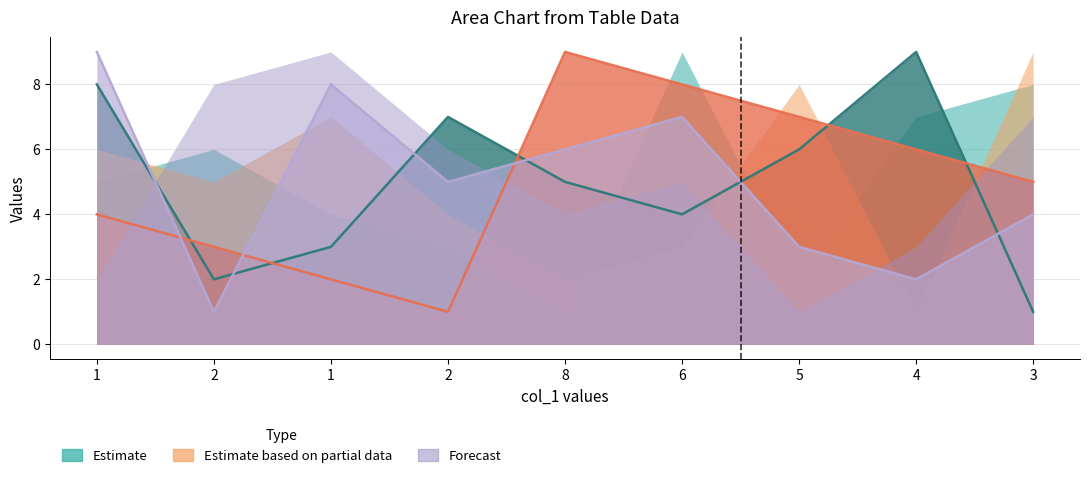

True or false: col_3 has more than 1 interior local peaks.

True